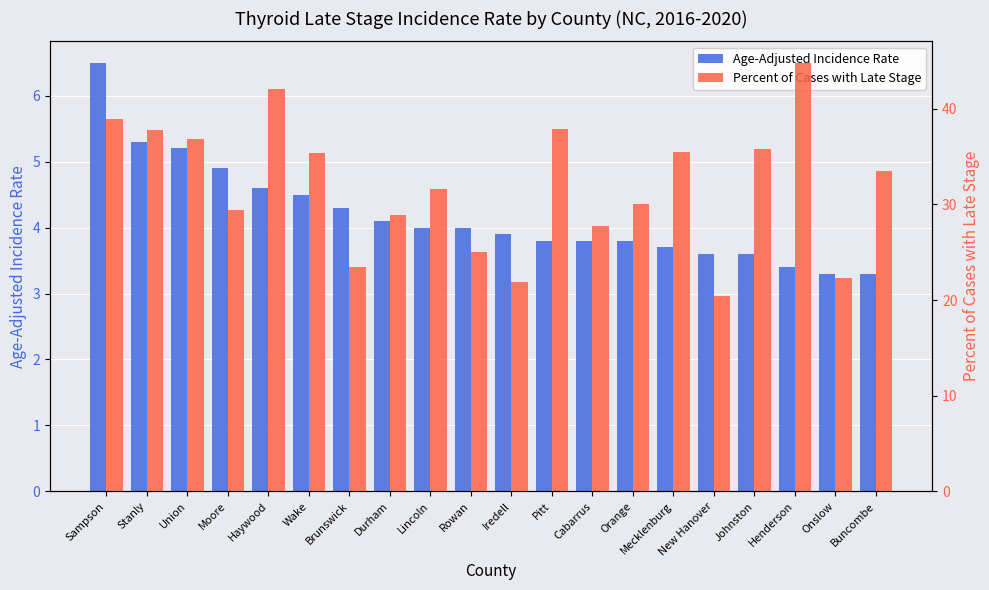

Where is Percent of Cases with Late Stage nearest to the value 32?

Lincoln